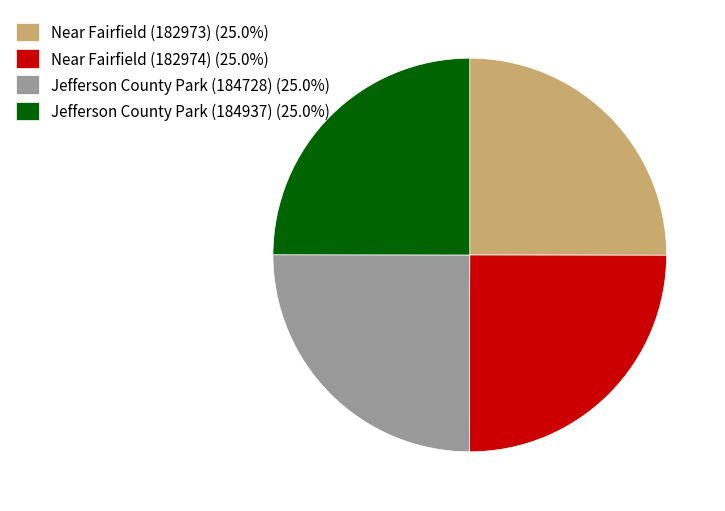

What is the ratio of the value at Jefferson County Park (184728) (25.0%) to the value at Jefferson County Park (184937) (25.0%)?

1.0